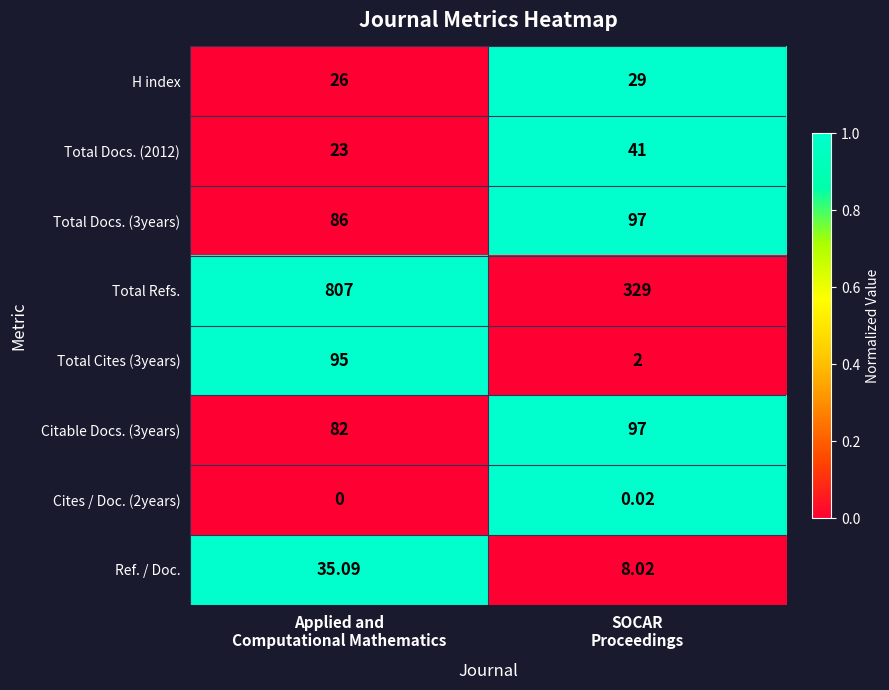

Which series has the largest range (max minus min)?

Total Refs.